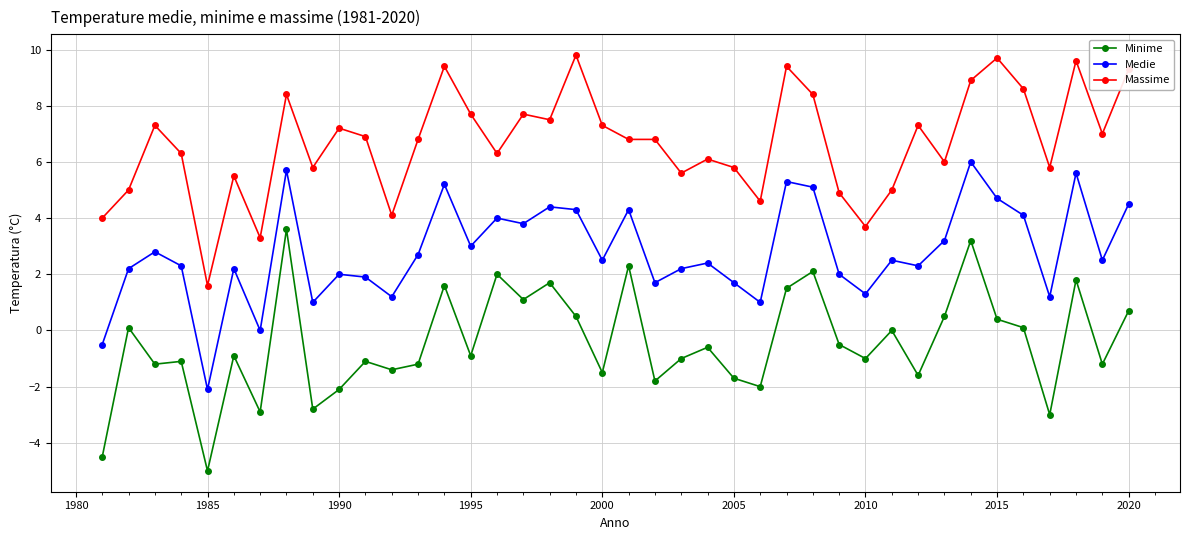

True or false: Minime has more than 2 interior local peaks.

True